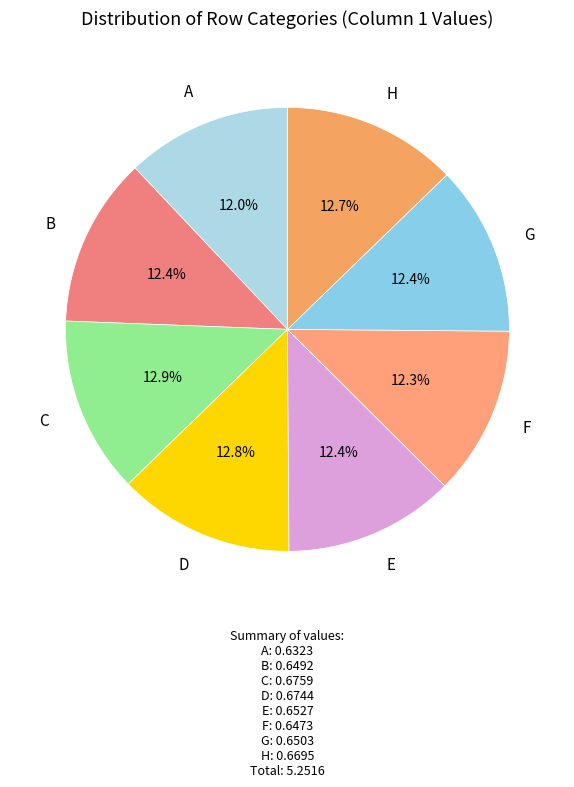

Is it true that A is 1% of the pie?

False